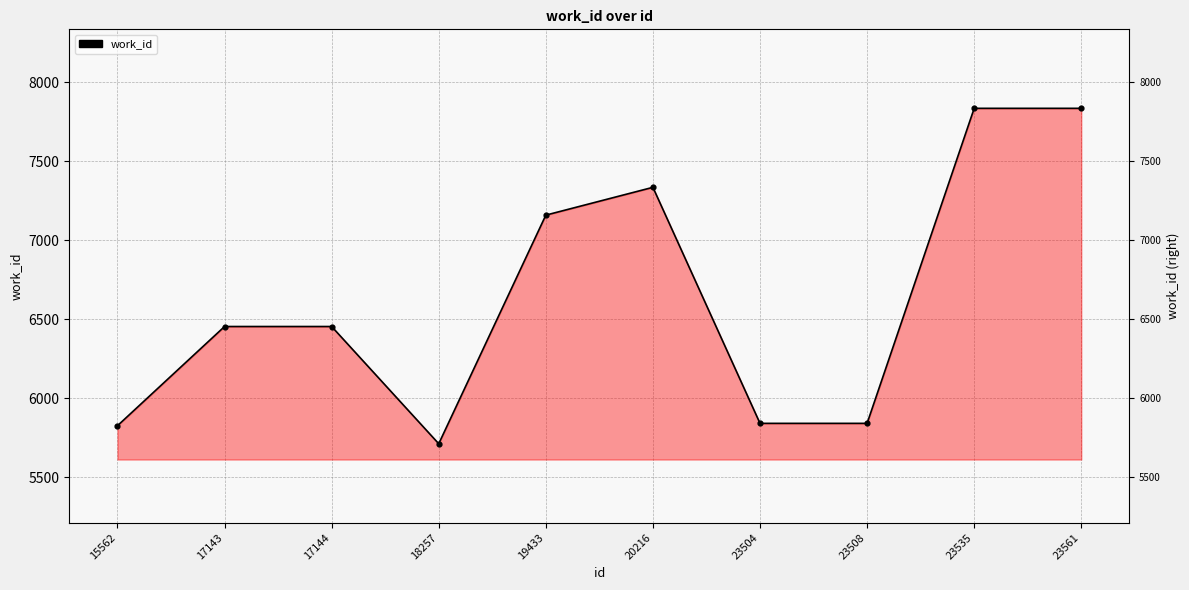

What is the change in value from 15562 to 23504?

+15